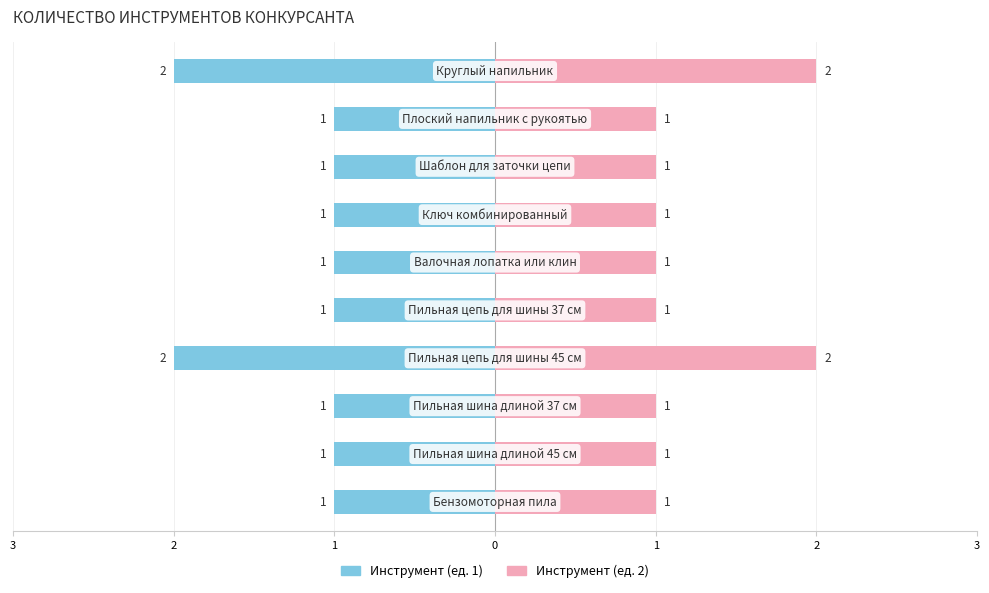

Are the bars horizontal?

Yes